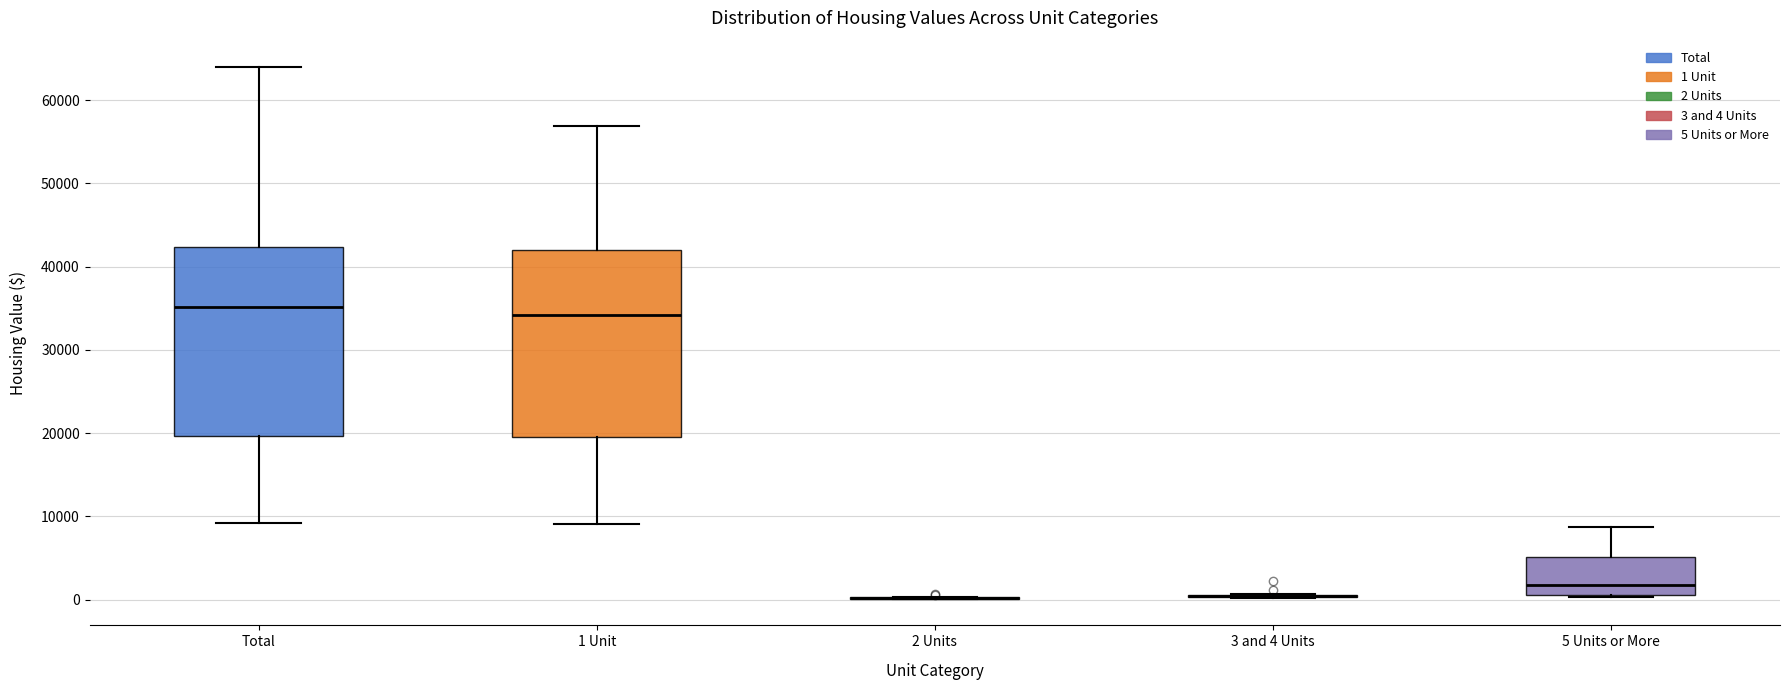

Reading left to right, transcribe this box plot: for each box, give where its median line is, the range the box spans, and where its two whiskers end, as read against the y-axis. The values are not printed on the chart, so give them approximately, as read against the axis.

Total: median 35000, box 20000 to 42000, whiskers 9000 to 64000
1 Unit: median 34000, box 19000 to 42000, whiskers 9000 to 57000
2 Units: box collapsed to a line at 0, whiskers 0 to 0
3 and 4 Units: box collapsed to a line at 0, whiskers 0 to 1000
5 Units or More: median 2000, box 1000 to 5000, whiskers 0 to 9000